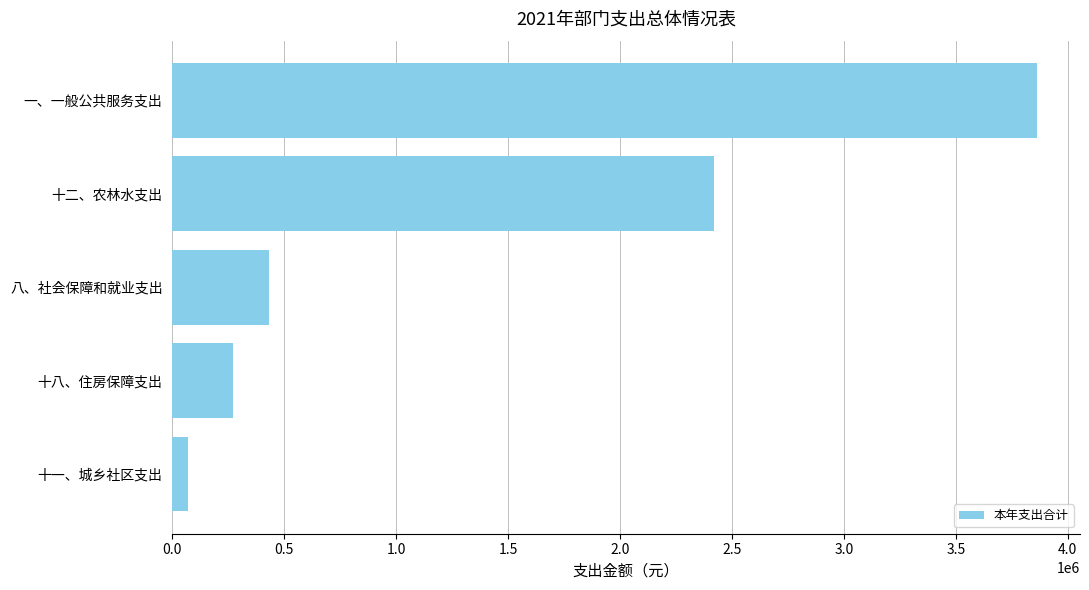

What is the difference between the second highest and minimum values?

2350400